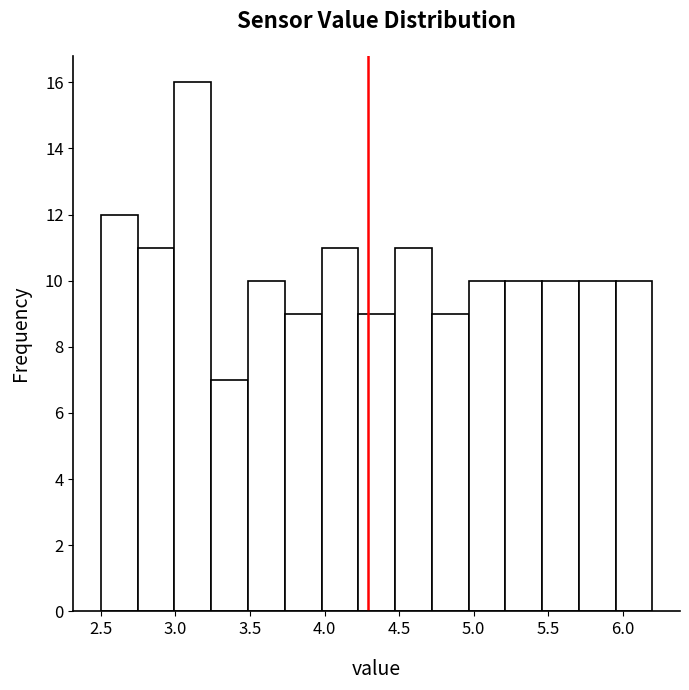

Reading left to right, list every bar in this chart as the range it spans on the x-axis followed by its height. Neither the bar edges nor the heights are printed on the chart, so give them approximately, as read against the axes.

2.50 to 2.75: 12
2.75 to 3.00: 11
3.00 to 3.25: 16
3.25 to 3.50: 7
3.50 to 3.75: 10
3.75 to 4.00: 9
4.00 to 4.25: 11
4.25 to 4.45: 9
4.45 to 4.70: 11
4.70 to 4.95: 9
4.95 to 5.20: 10
5.20 to 5.45: 10
5.45 to 5.70: 10
5.70 to 5.95: 10
5.95 to 6.20: 10